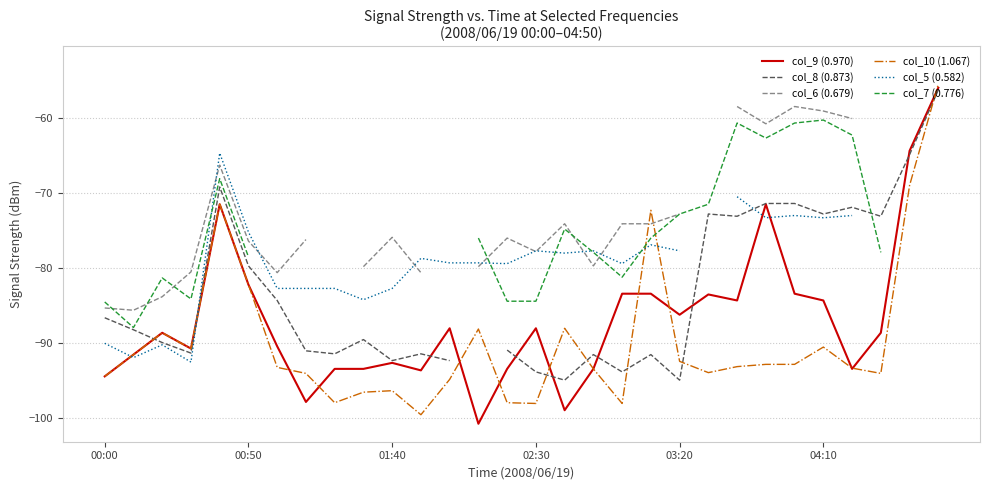

What is the minimum value for col_9 (0.970)?

-100.7